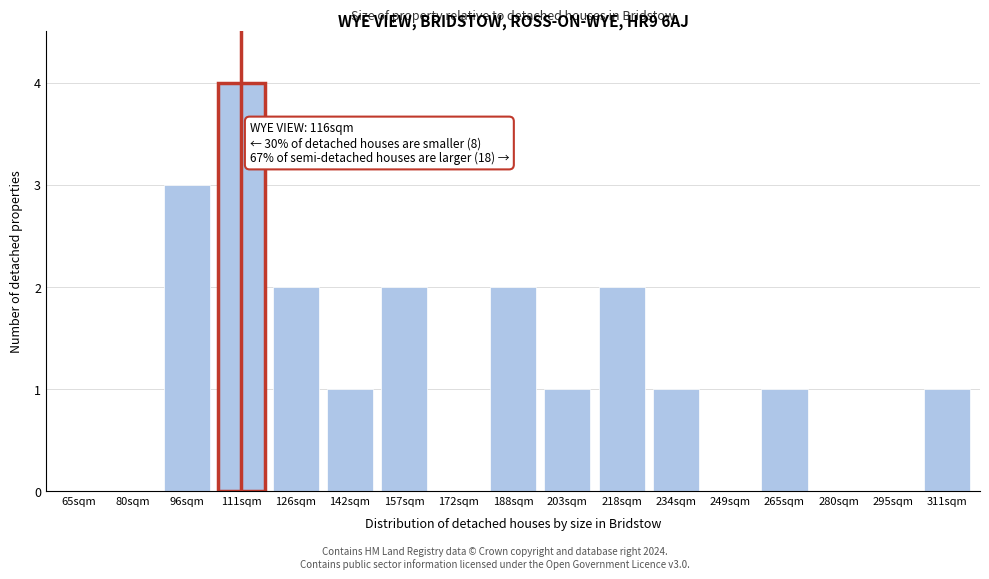

Reading left to right, extract all data points from this chart.

65sqm=0	80sqm=0	96sqm=3	111sqm=4	126sqm=2	142sqm=1	157sqm=2	172sqm=0	188sqm=2	203sqm=1	218sqm=2	234sqm=1	249sqm=0	265sqm=1	280sqm=0	295sqm=0	311sqm=1